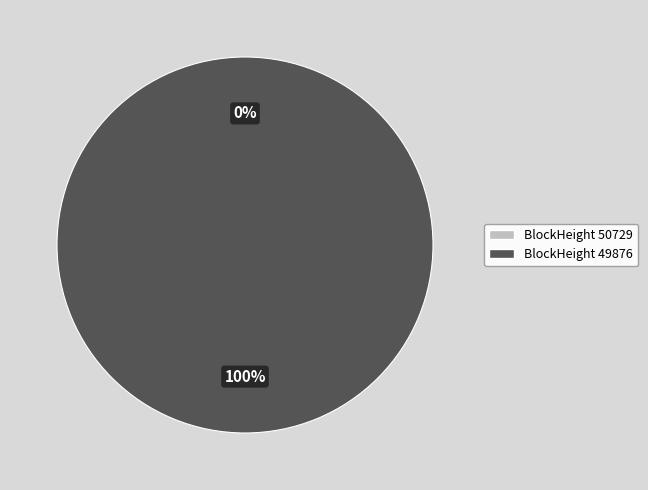

To the nearest percent, what is the difference between the largest and smallest slice percentages?

100%